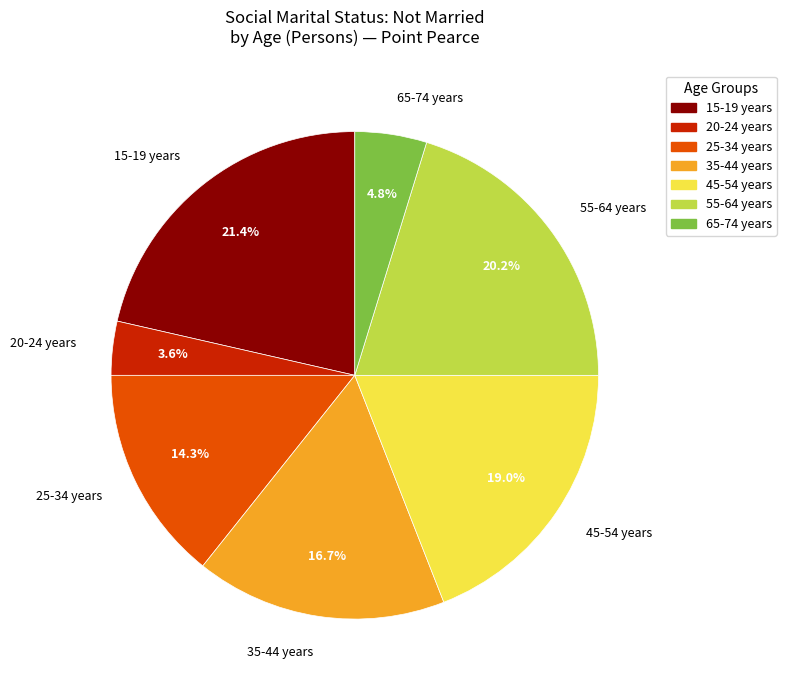

Rank the categories by value from lowest to highest.

20-24 years, 65-74 years, 25-34 years, 35-44 years, 45-54 years, 55-64 years, 15-19 years